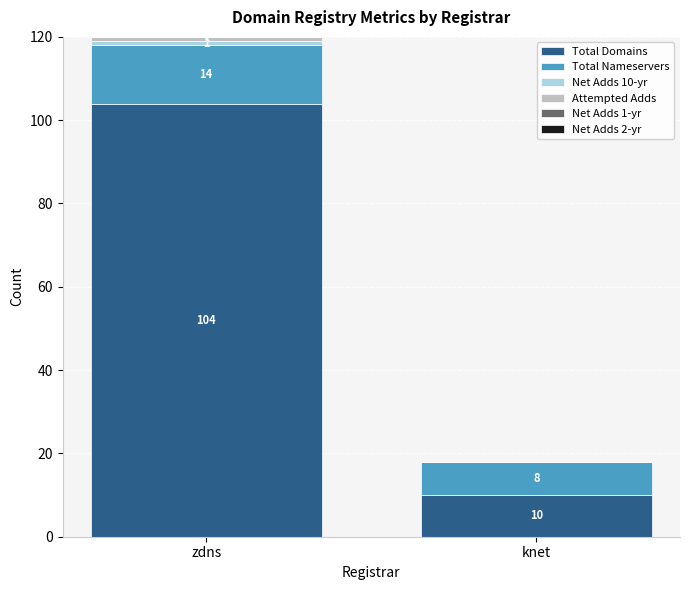

What is the approximate value of Total Domains at zdns, to the nearest 5?

105